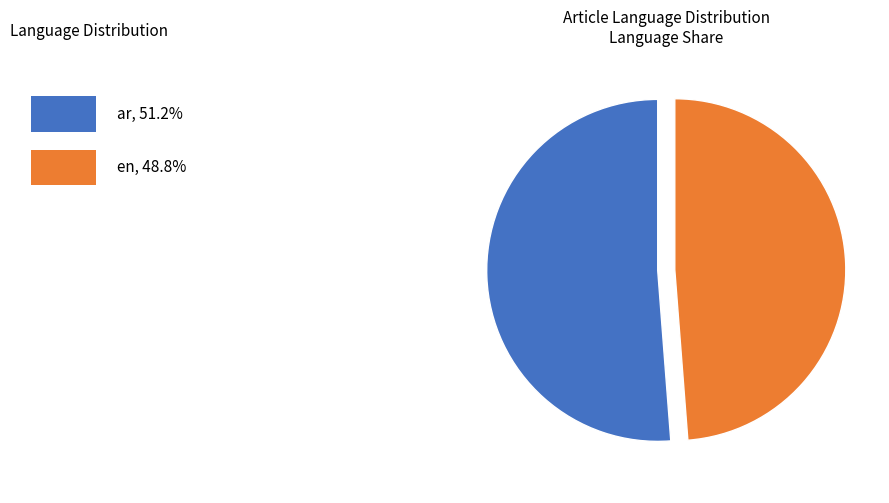

Does any single category account for the majority?

Yes